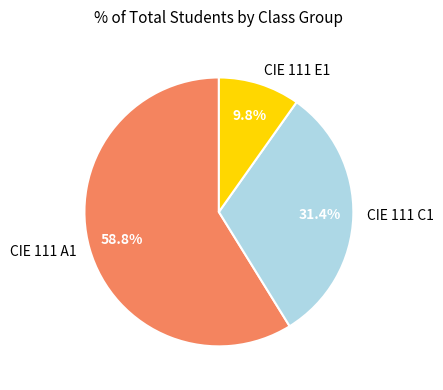

Is there any slice that represents more than half of the pie?

Yes